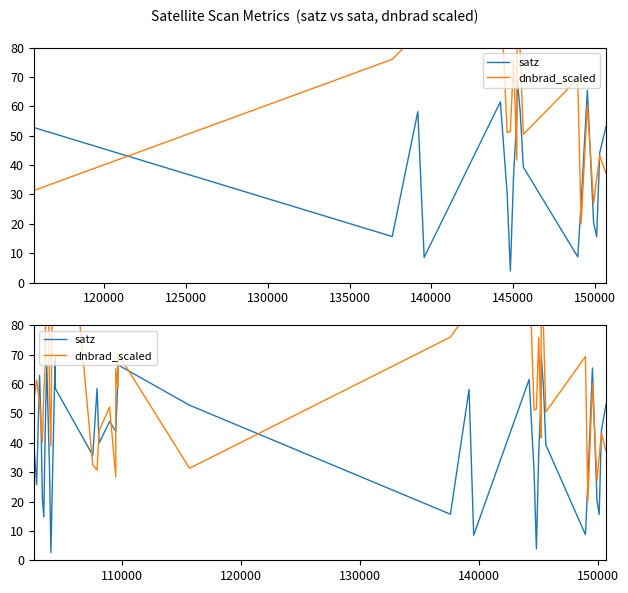

How many intersections are there between dnbrad_scaled and satz?

15